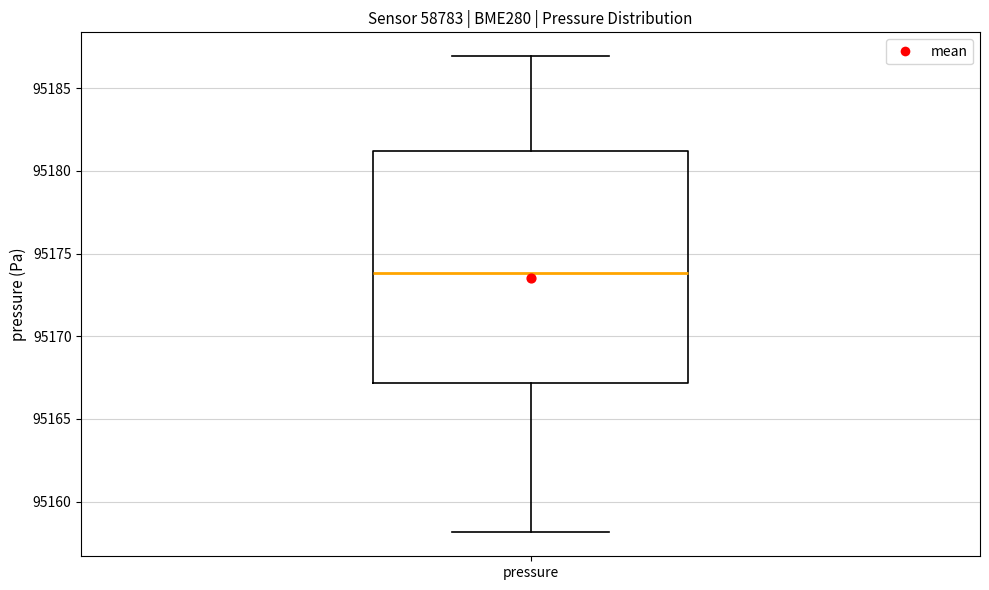

Transcribe this box plot: give where the median line is, the range the box spans, and where the two whiskers end, as read against the y-axis. The values are not printed on the chart, so give them approximately, as read against the axis.

median 95174, box 95167 to 95181, whiskers 95158 to 95187